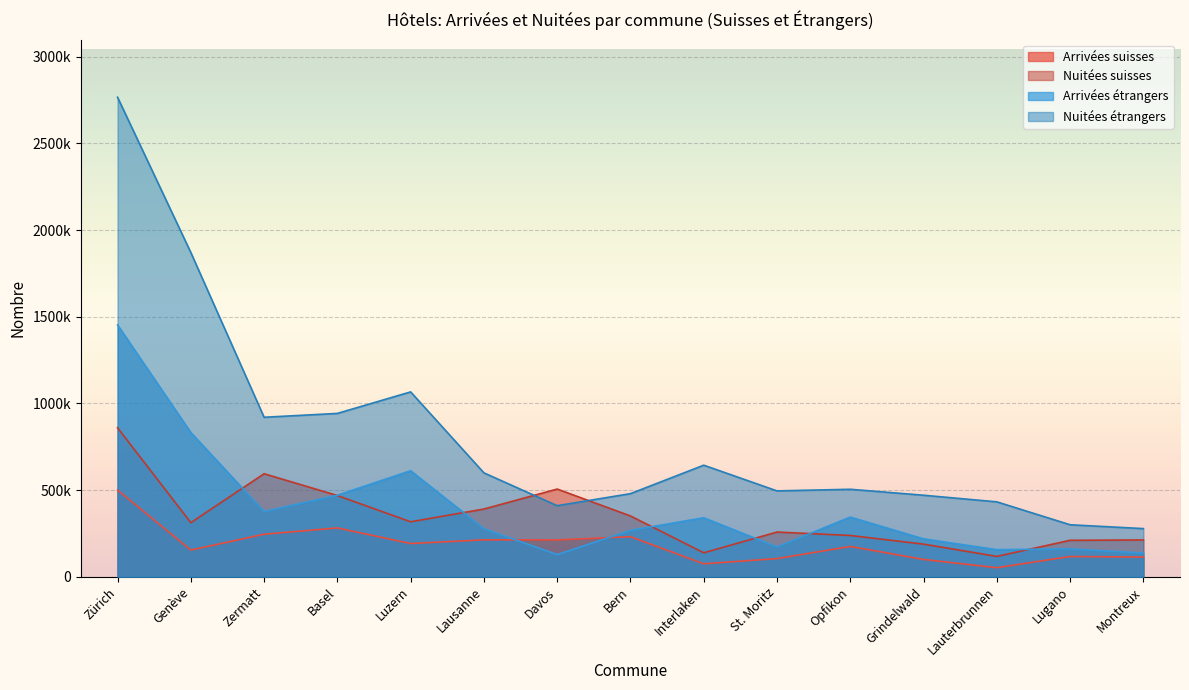

True or false: Arrivées suisses and Nuitées suisses intersect in this chart.

False